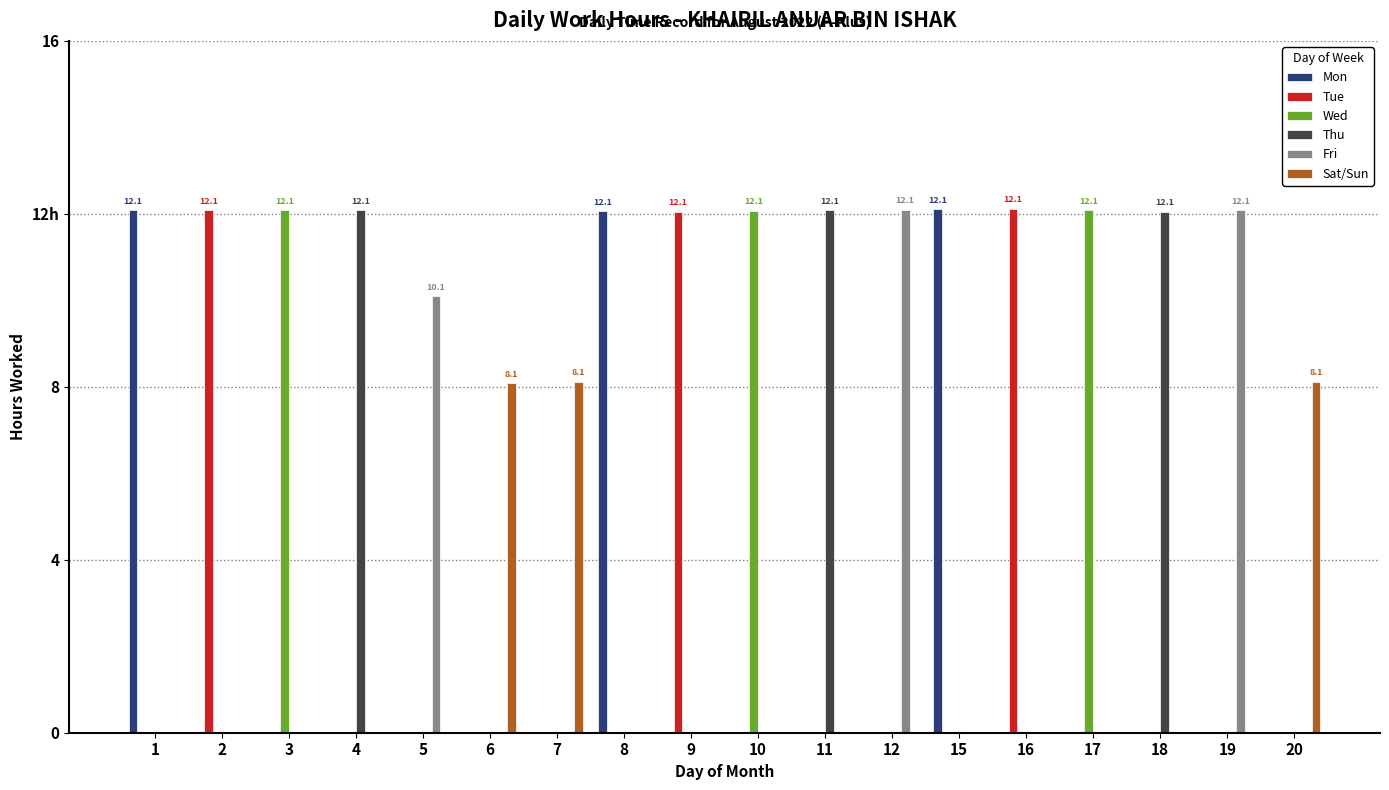

Which series has the widest spread of values?

Tue